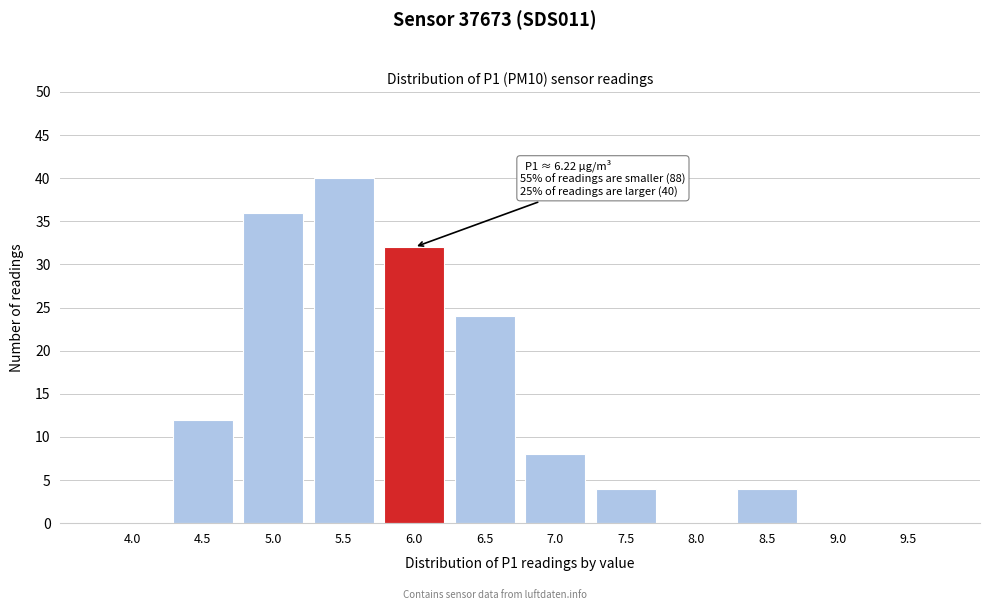

Reading left to right, extract all data points from this chart.

4.0=0	4.5=12	5.0=36	5.5=40	6.0=32	6.5=24	7.0=8	7.5=4	8.0=0	8.5=4	9.0=0	9.5=0